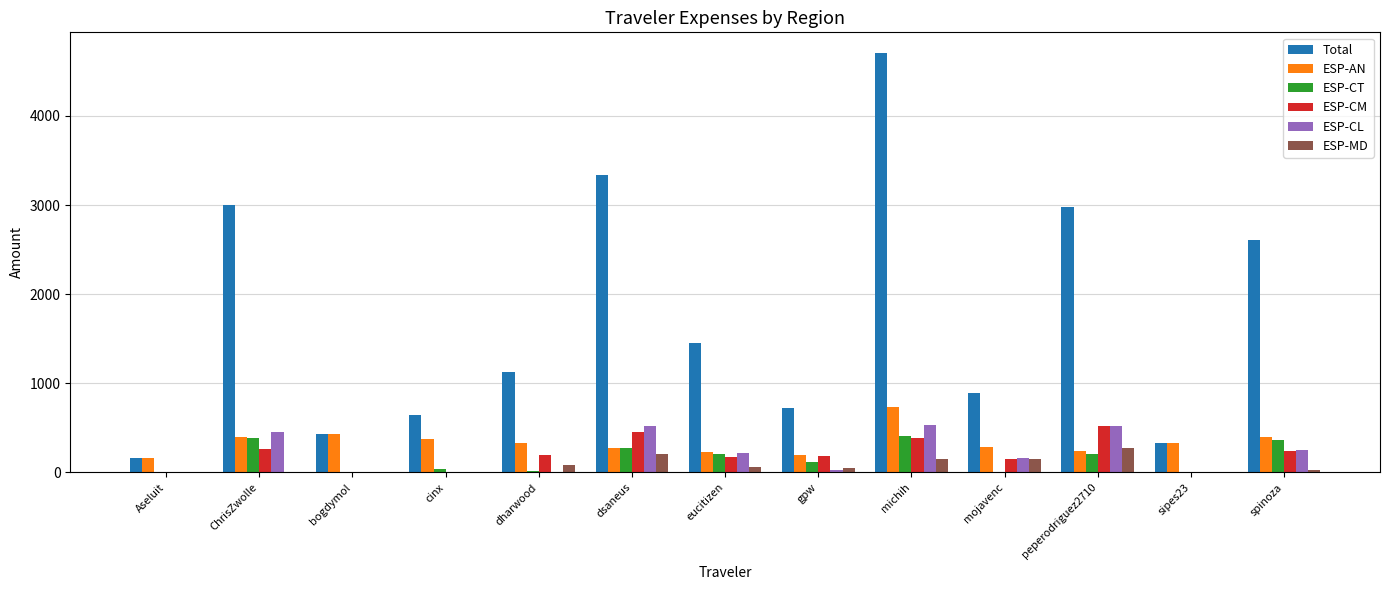

What is the maximum value shown in the chart?

4702.6